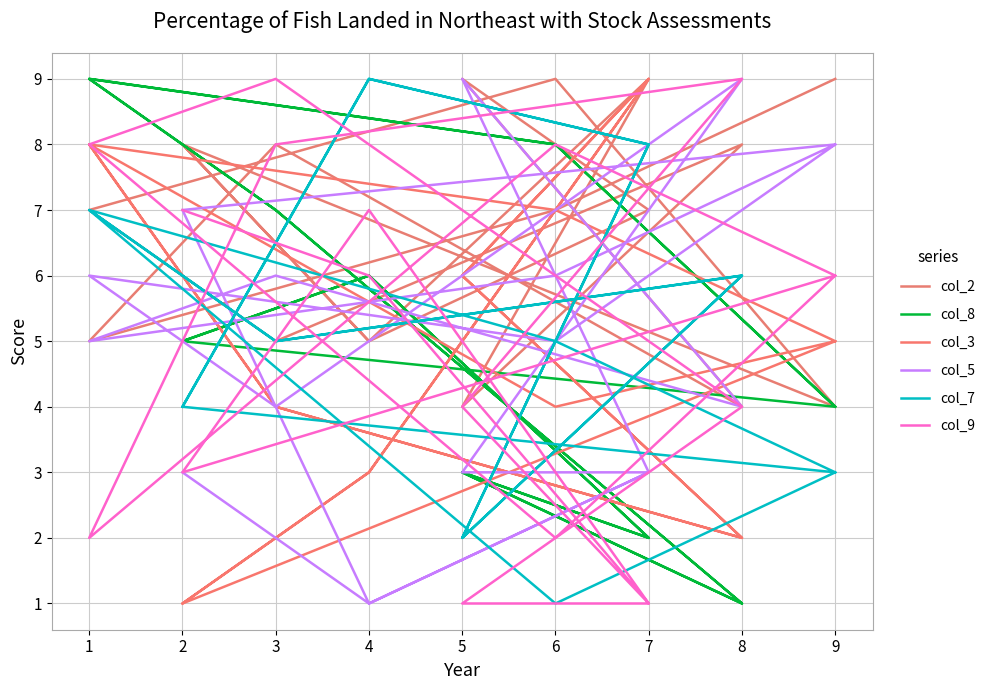

What is the maximum value shown in the chart?

9